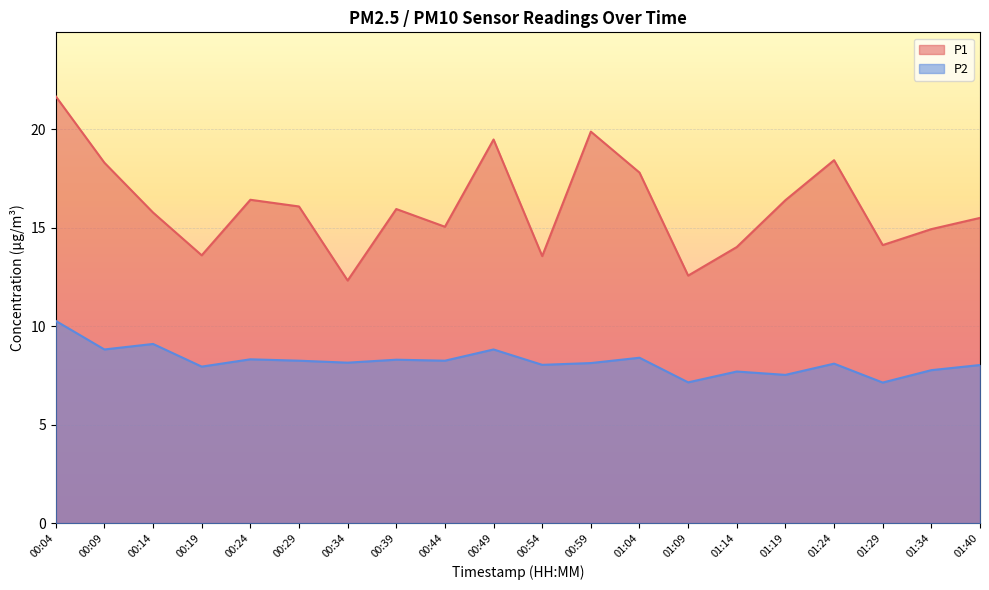

At 00:14, list the series in order from largest to smallest.

P1, P2